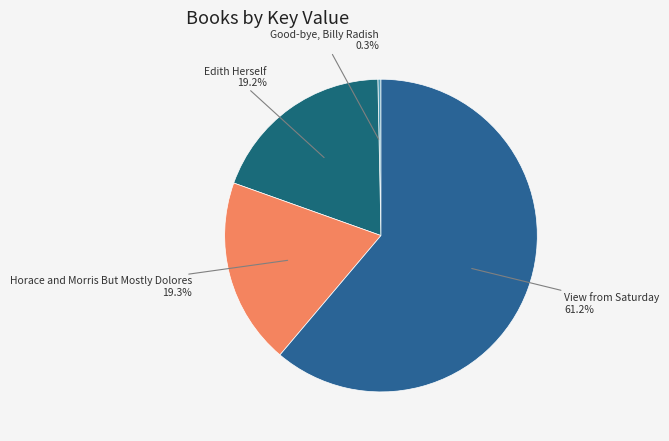

Does Good-bye, Billy Radish represent more than half of the total?

No